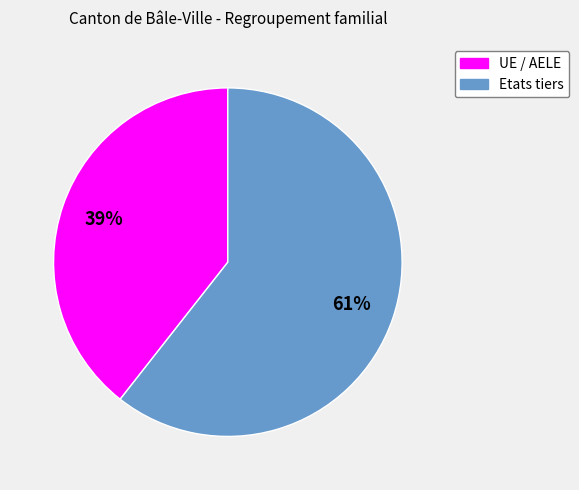

Count the number of slices in the pie.

2